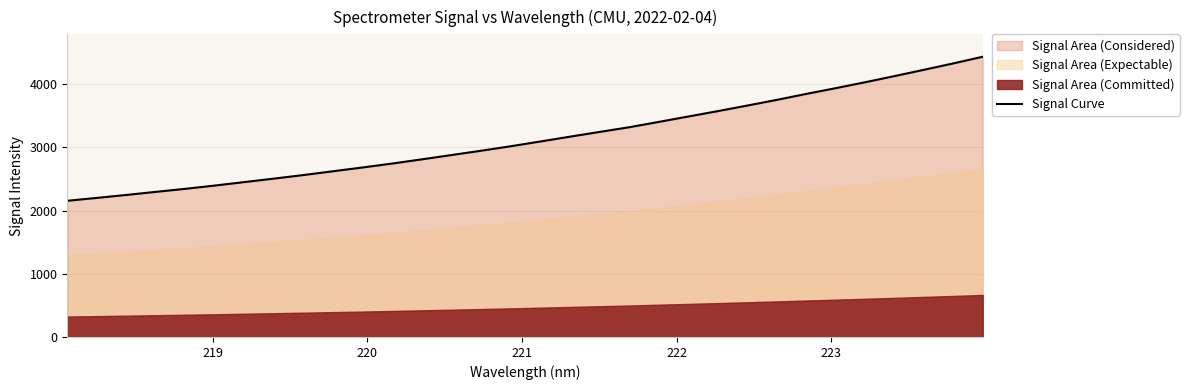

What is the value of the 11th point from the left?

2682.0